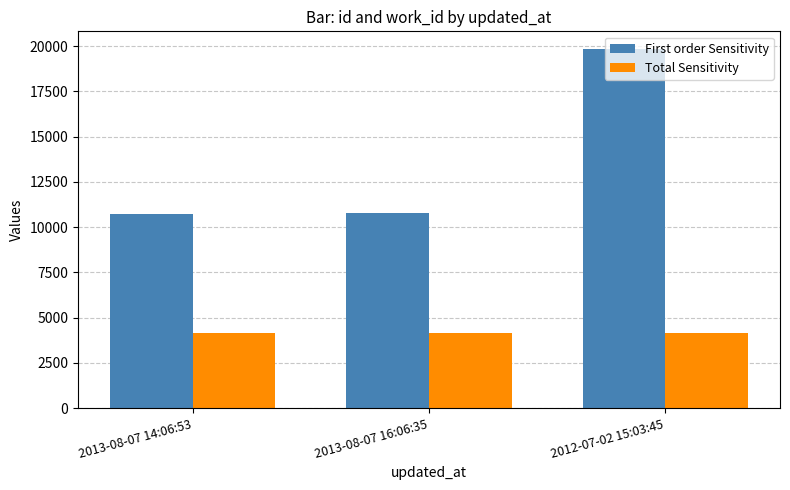

What position from the right is 2012-07-02 15:03:45?

1